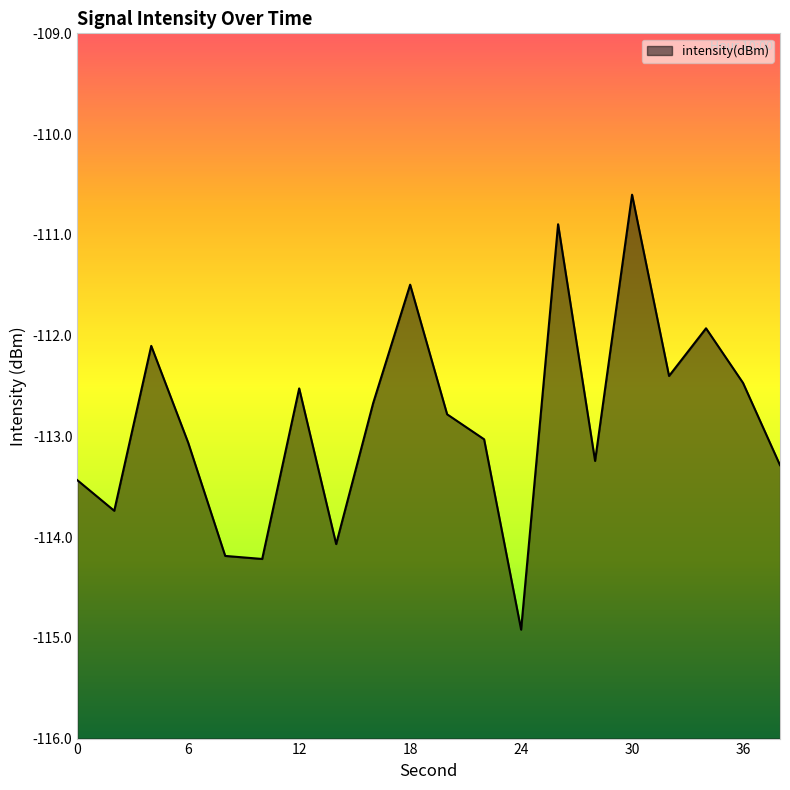

Rank the categories by value from lowest to highest.

24, 10, 8, 14, 2, 0, 38, 28, 6, 22, 20, 16, 12, 36, 32, 4, 34, 18, 26, 30